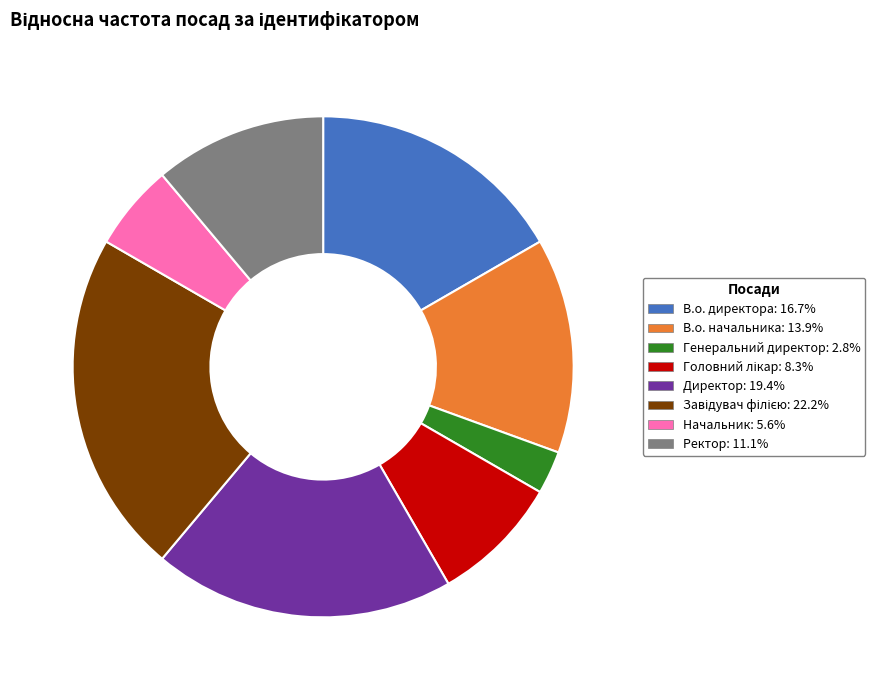

Does Генеральний директор represent more than half of the total?

No